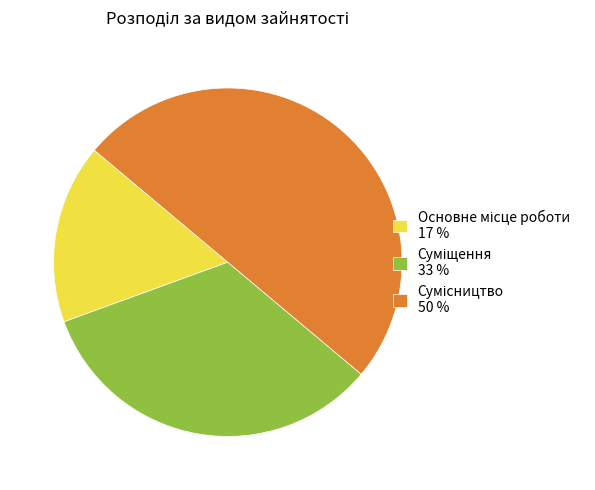

What is the largest slice in the pie chart?

Сумісництво